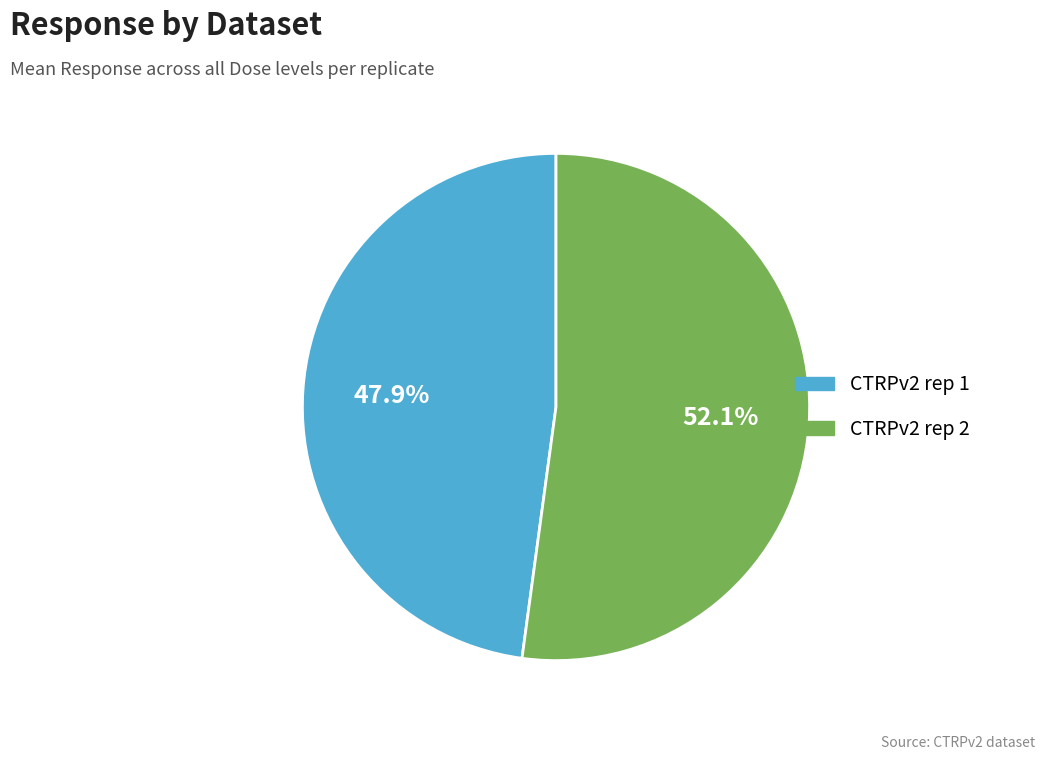

Is there any slice that represents more than half of the pie?

Yes